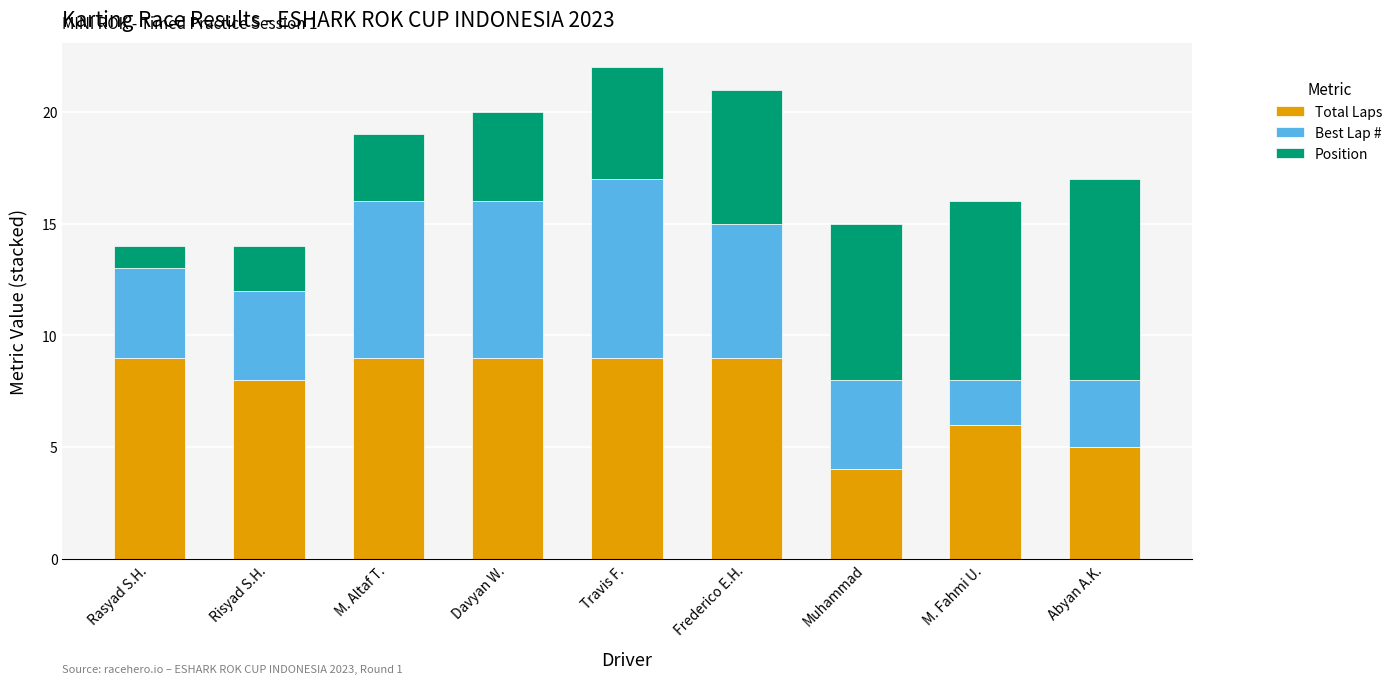

Reading right to left, transcribe the values for Total Laps.

5	6	4	9	9	9	9	8	9